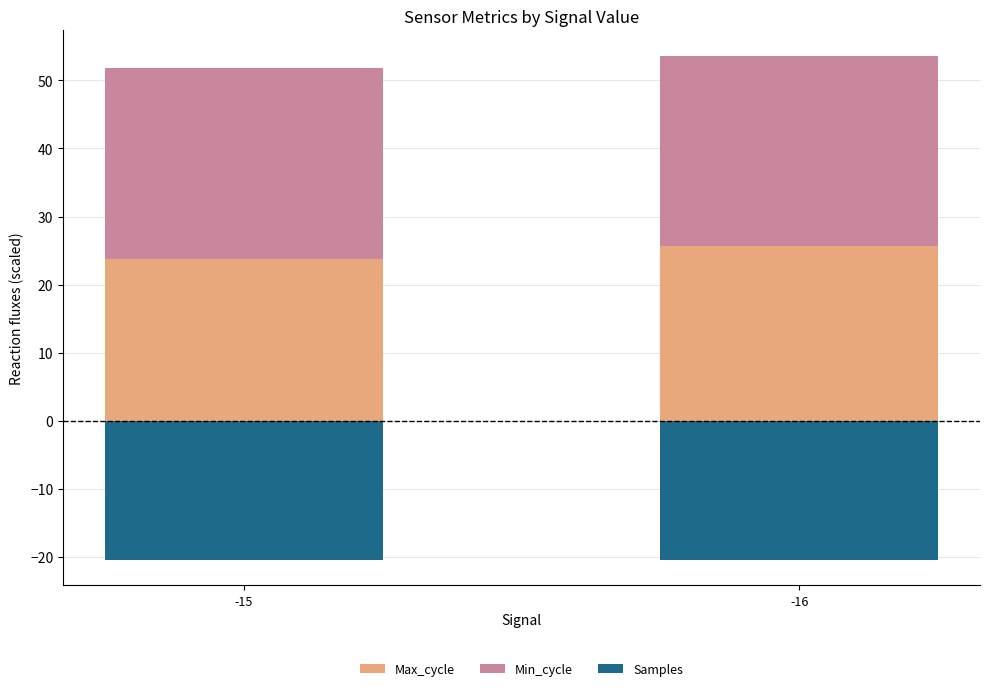

Which series has the largest total across all categories?

Min_cycle